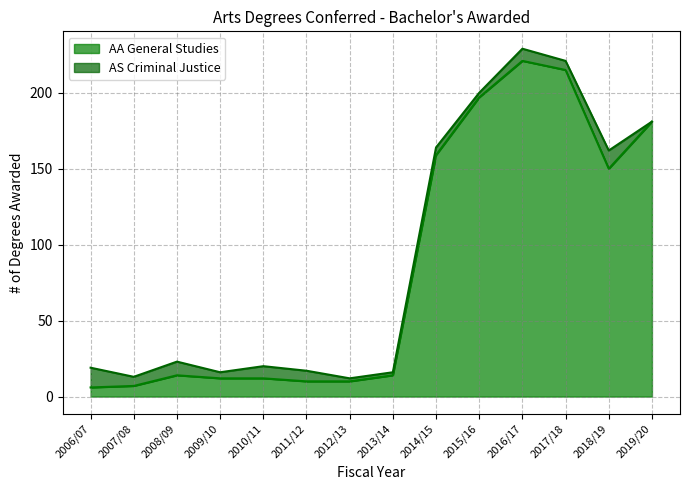

Which category has the lowest value across all series?

2006/07